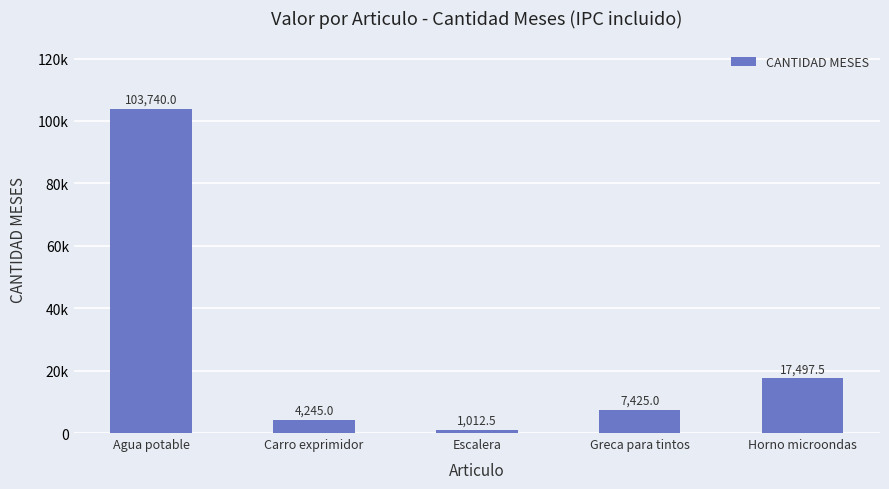

Reading left to right, list all the values displayed in this chart.

Agua potable=103740.0	Carro exprimidor=4245.0	Escalera=1012.5	Greca para tintos=7425.0	Horno microondas=17497.5